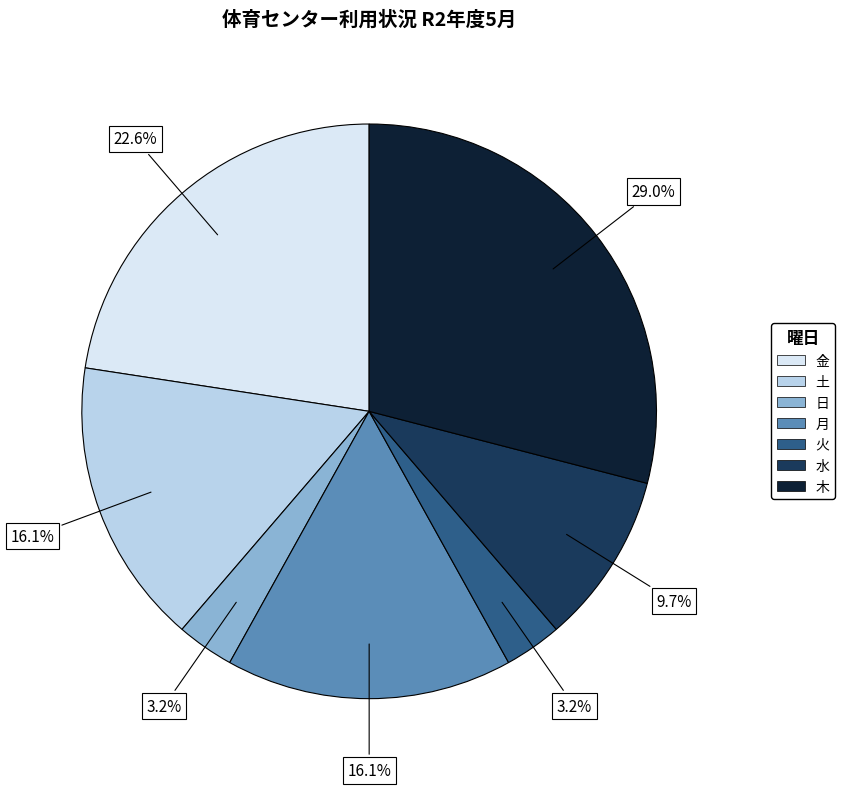

Count the number of slices in the pie.

7